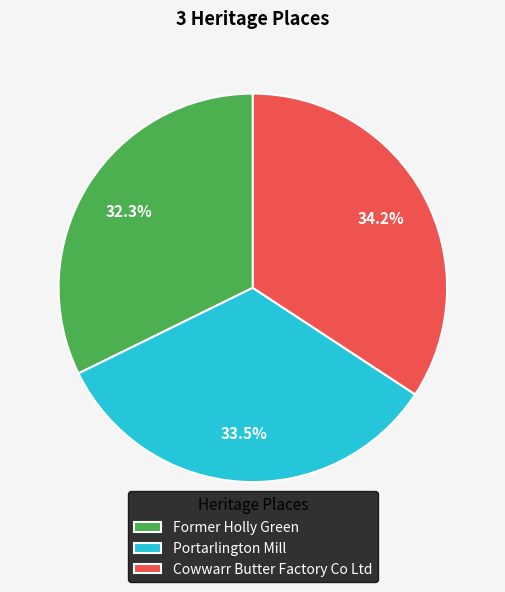

What is the smallest slice in the pie chart?

Former Holly Green